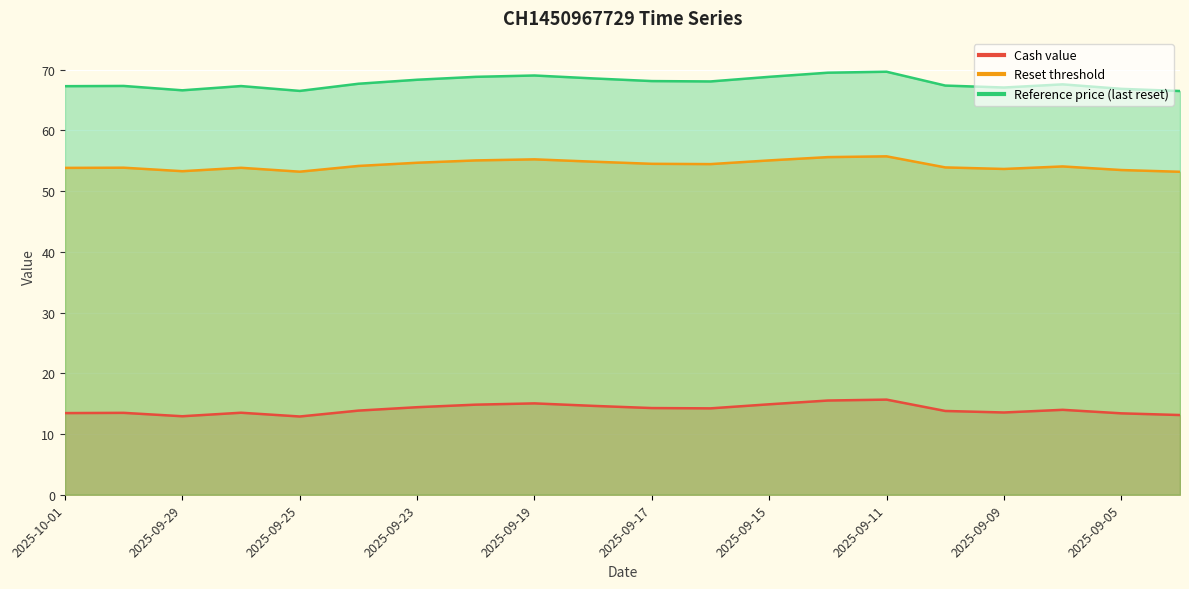

In Reset threshold, how many points are lower than both neighbors (excluding endpoints)?

4